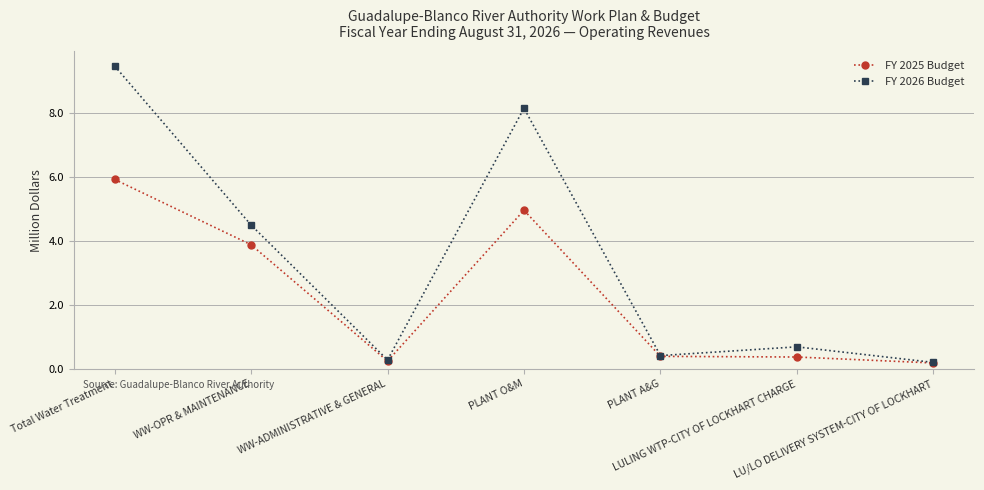

In FY 2026 Budget, how many points are lower than both neighbors (excluding endpoints)?

2